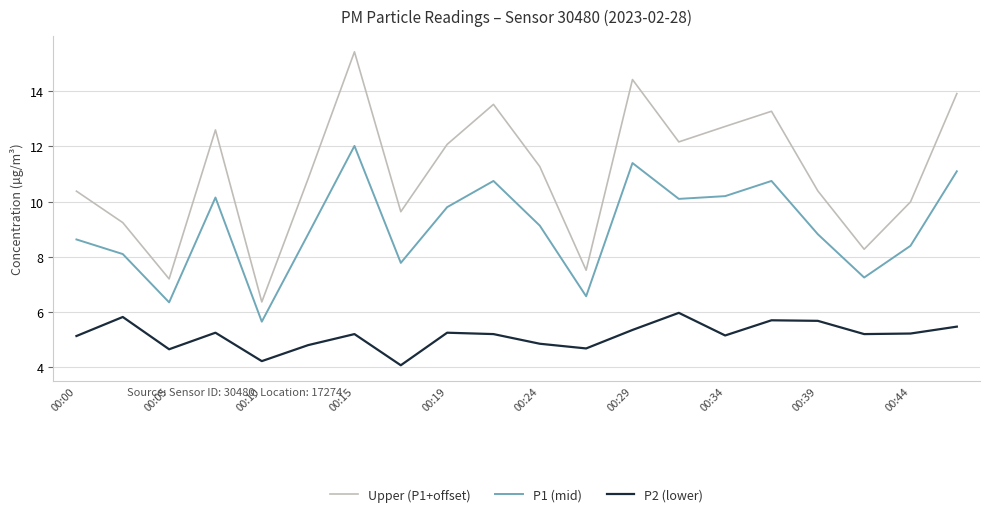

True or false: P1 (mid) and Upper (P1+offset) intersect in this chart.

False